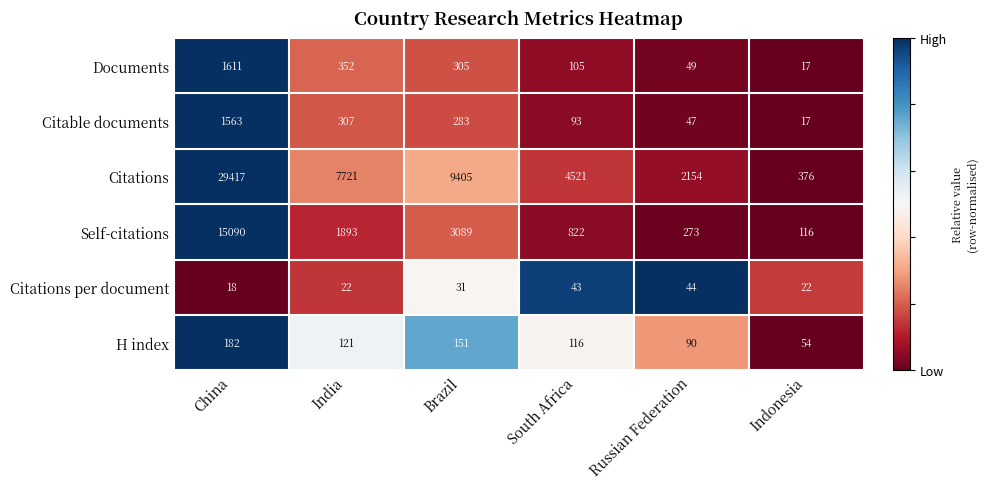

Which category has the lowest value across all series?

Indonesia